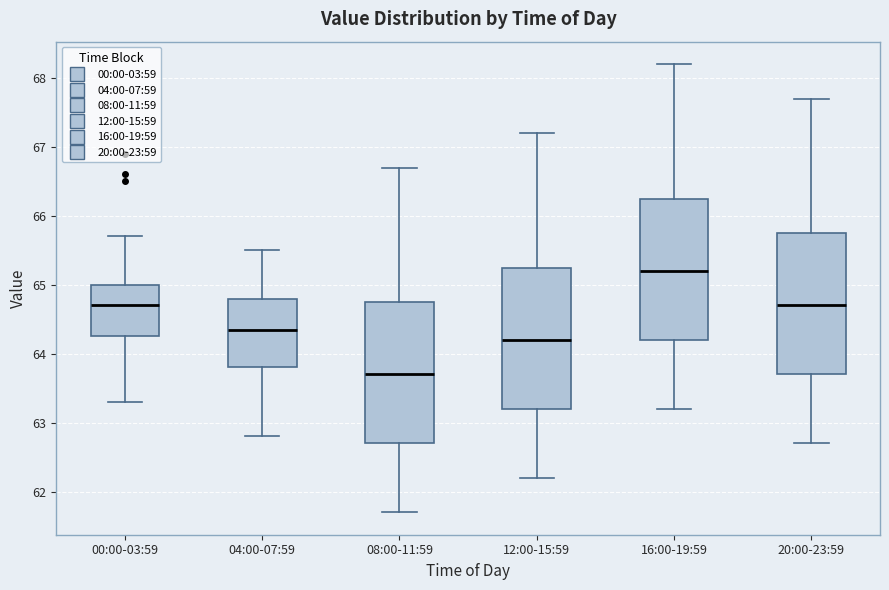

Reading left to right, transcribe this box plot: for each box, give where its median line is, the range the box spans, and where its two whiskers end, as read against the y-axis. The values are not printed on the chart, so give them approximately, as read against the axis.

00:00-03:59: median 64.7, box 64.3 to 65.0, whiskers 63.3 to 65.7
04:00-07:59: median 64.4, box 63.8 to 64.8, whiskers 62.8 to 65.5
08:00-11:59: median 63.7, box 62.7 to 64.8, whiskers 61.7 to 66.7
12:00-15:59: median 64.2, box 63.2 to 65.3, whiskers 62.2 to 67.2
16:00-19:59: median 65.2, box 64.2 to 66.3, whiskers 63.2 to 68.2
20:00-23:59: median 64.7, box 63.7 to 65.8, whiskers 62.7 to 67.7